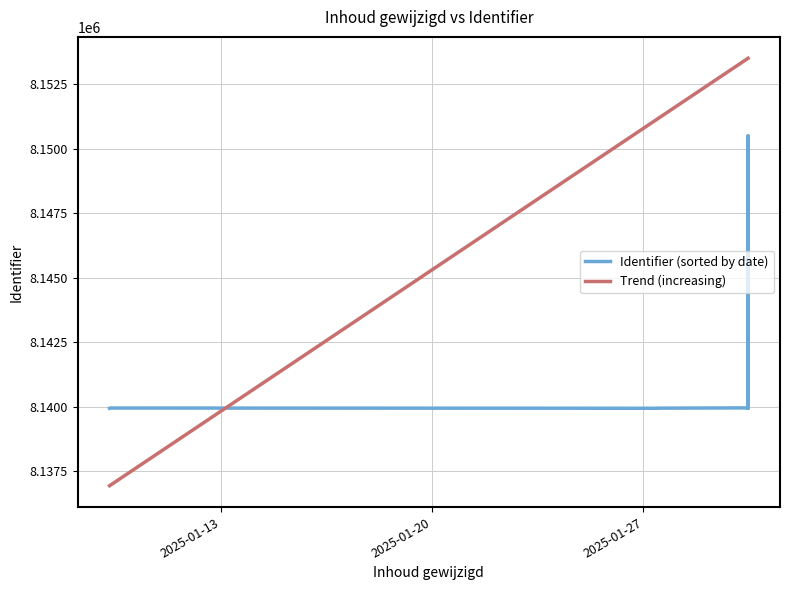

What is the change in value from 2025-01-30 11:05:18 to 2025-01-30 11:05:18?

+4681